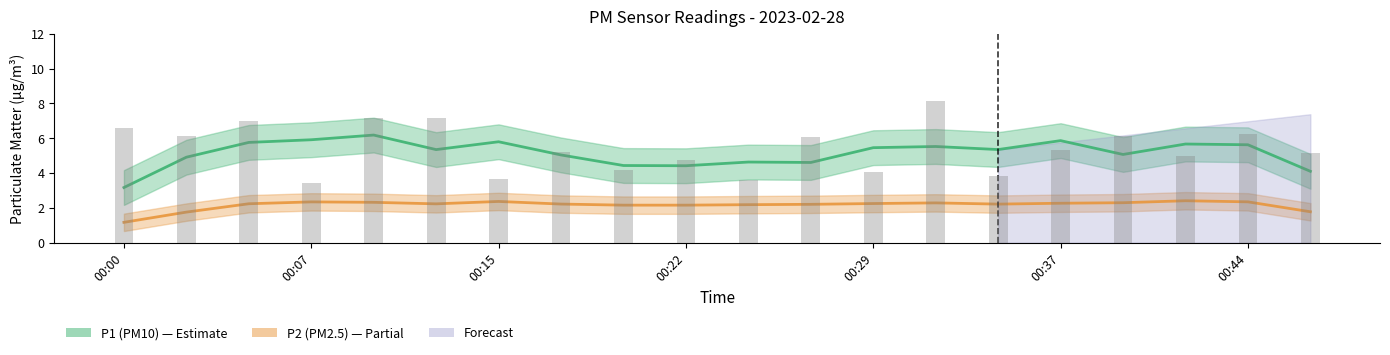

Rank the series by their maximum value, from lowest to highest.

P2, P1